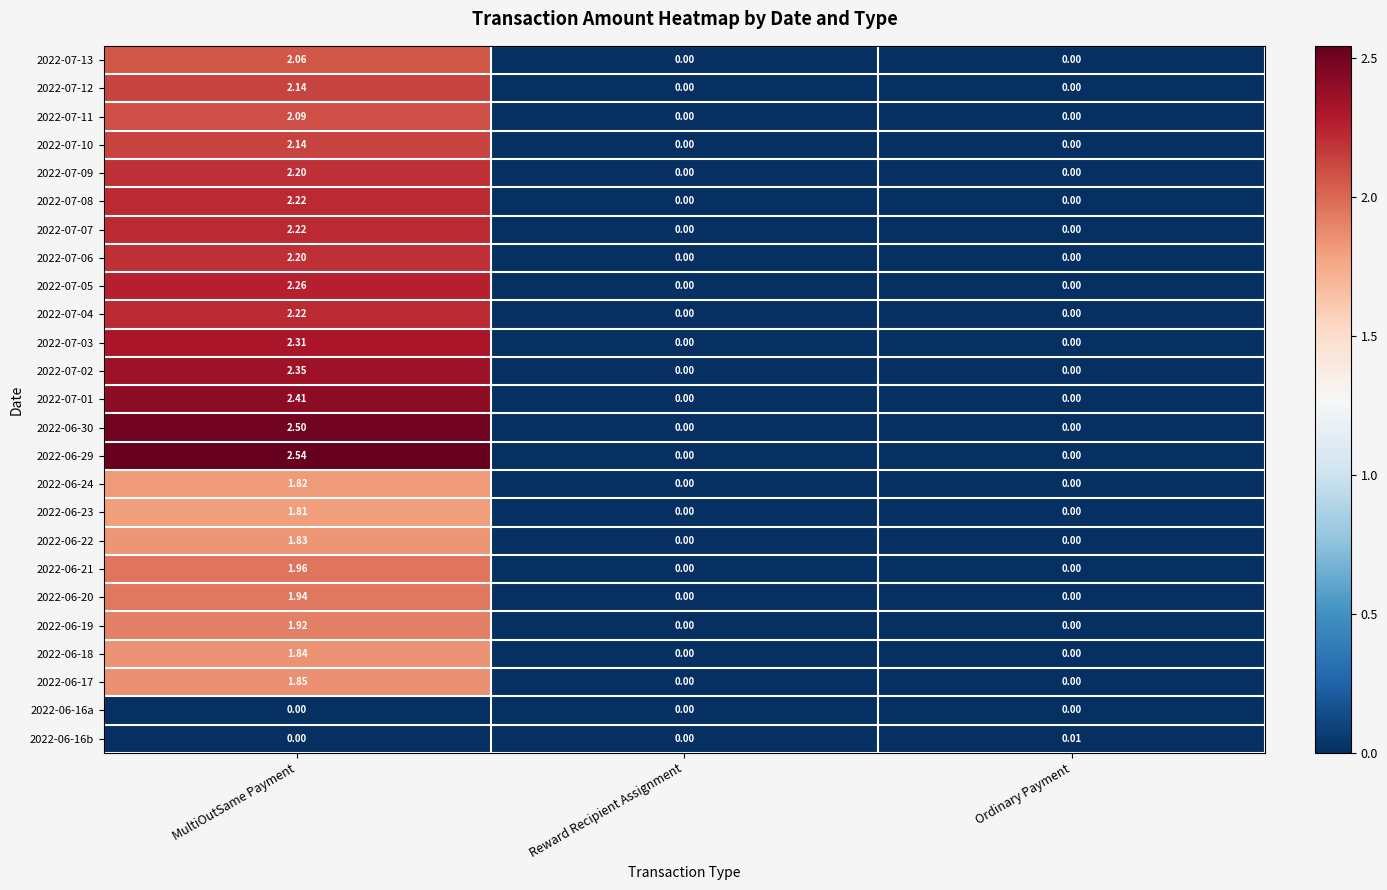

At which category is the sum across all series the highest?

MultiOutSame Payment